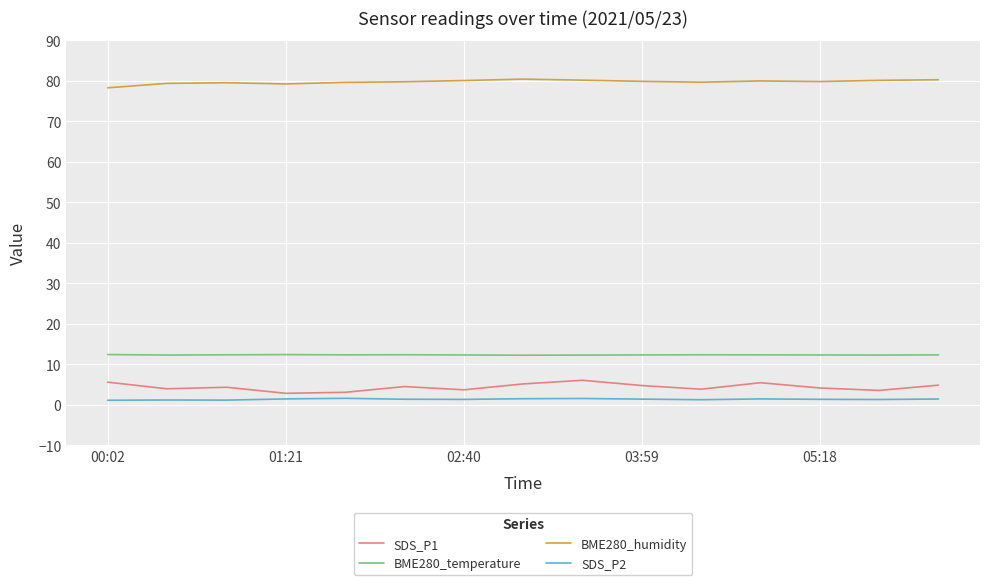

True or false: SDS_P2 and BME280_humidity intersect in this chart.

False